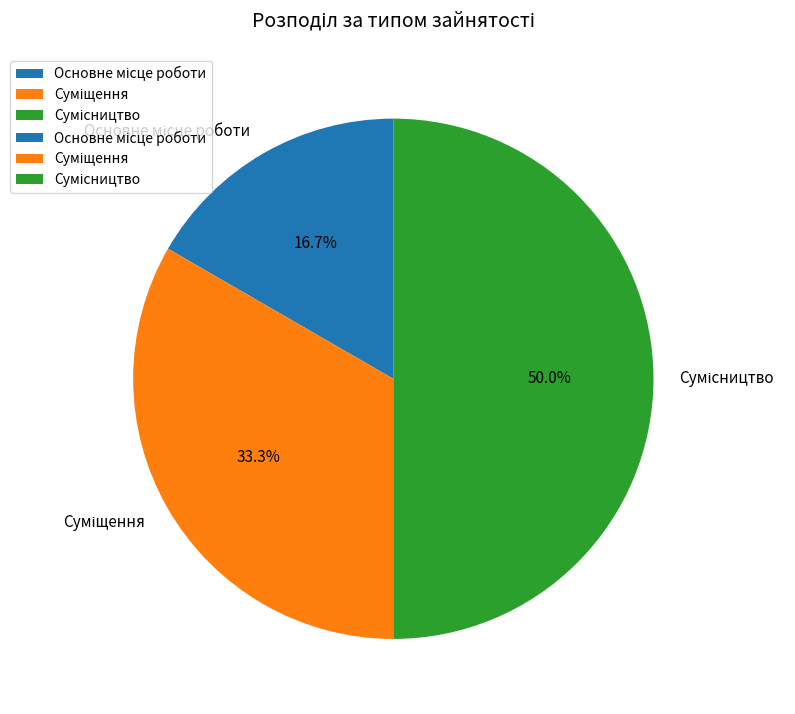

Is Сумісництво the majority of the pie?

No